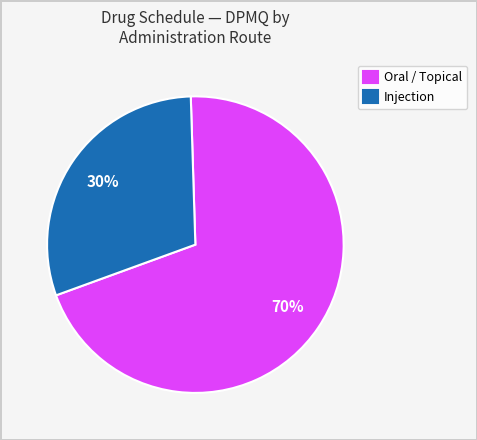

How many segments does this pie chart have?

2